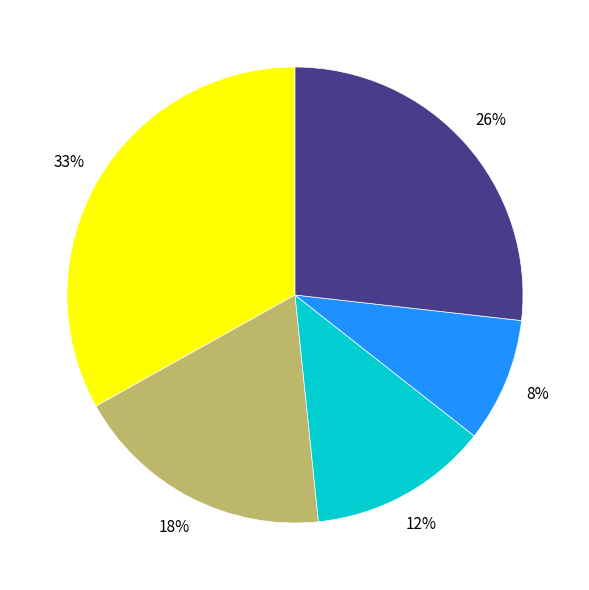

What is the change in value from ドイツ to 英国?

-9.7